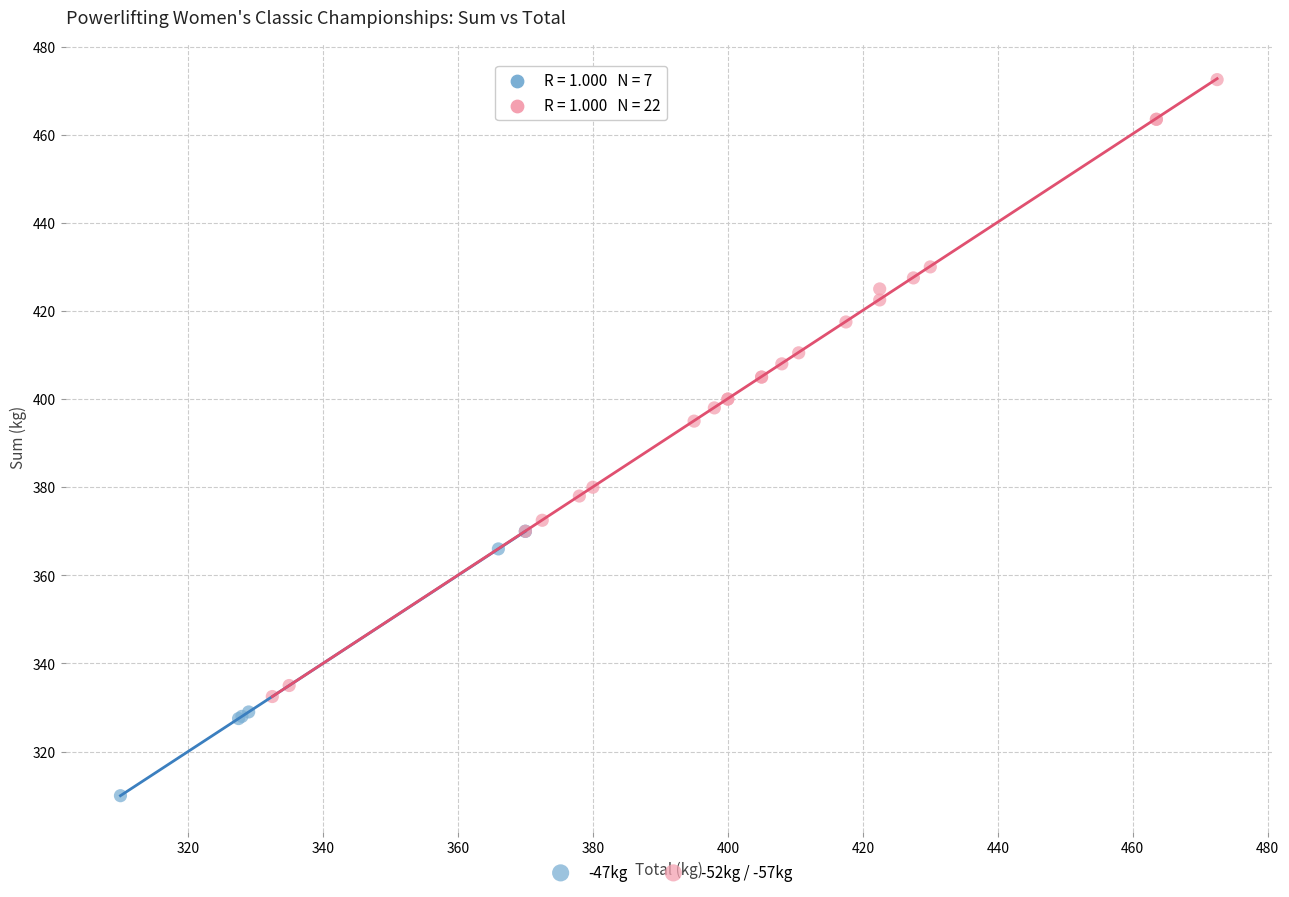

Which series contains the highest Y value?

-52kg / -57kg